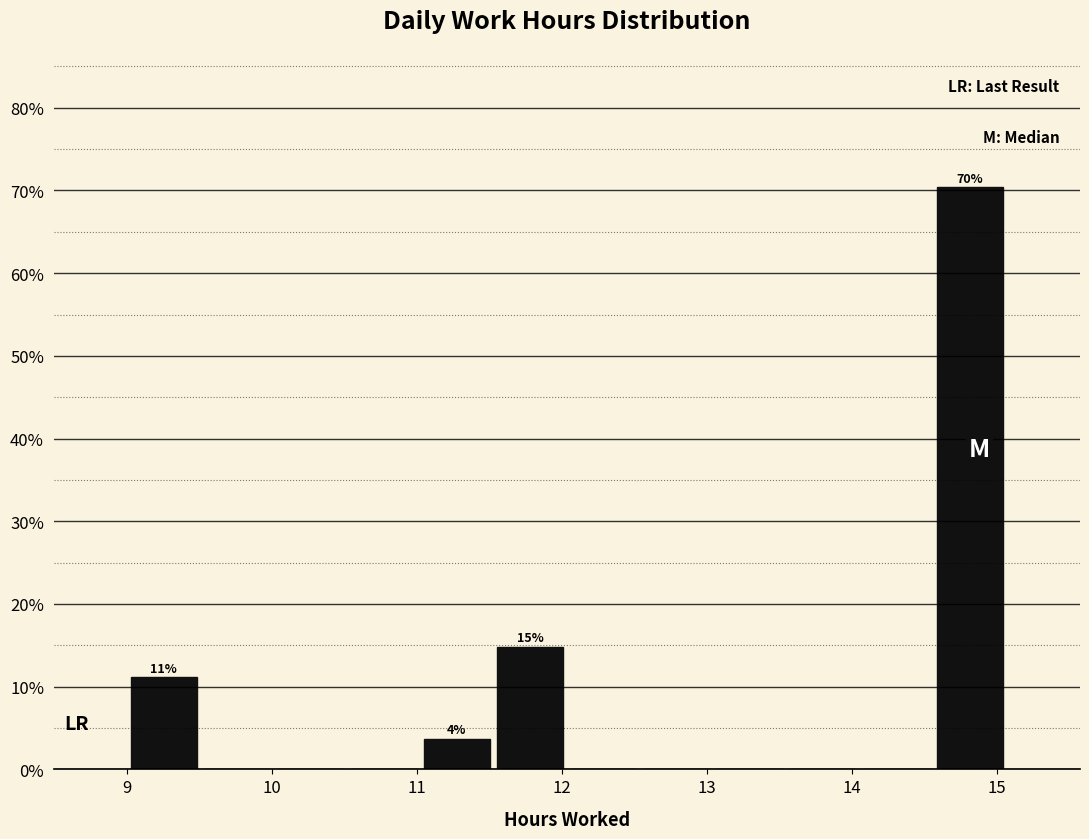

Over which range of the x-axis is the bar tallest?

14.6 to 15.1